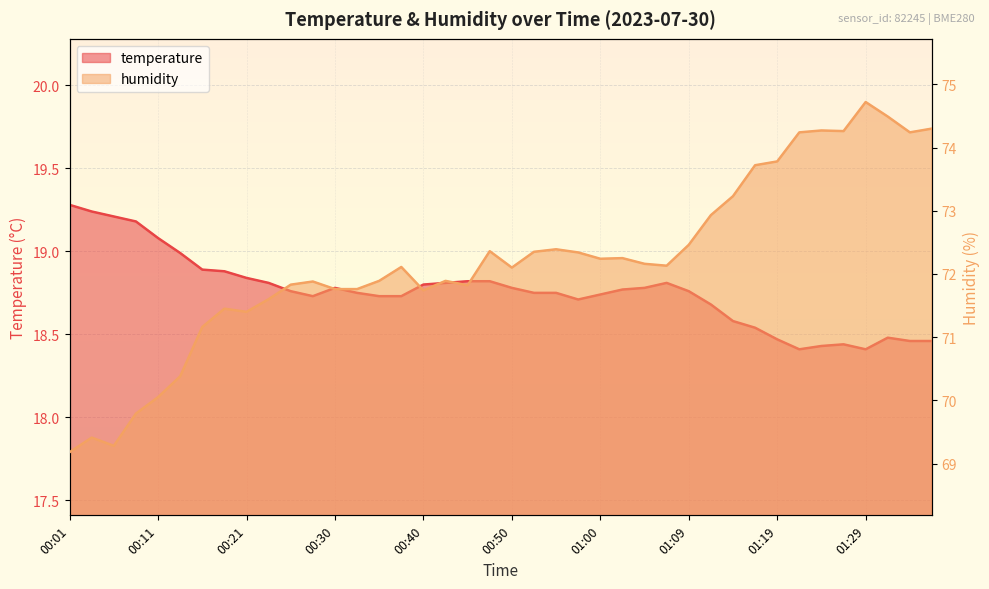

How many lines are shown in the chart?

2